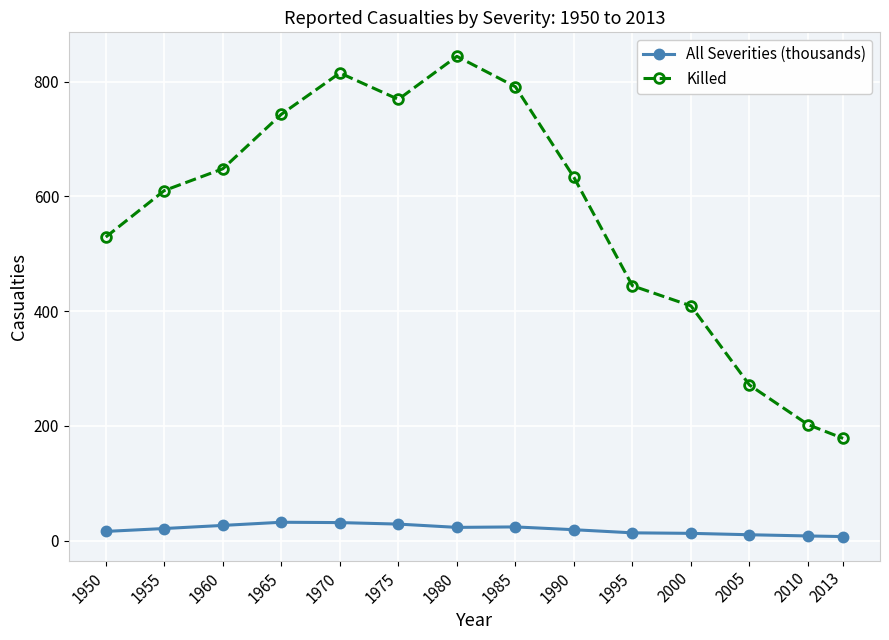

What is the total value across all series at 1975?

797.6